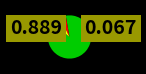

Is there a majority slice in this chart?

Yes